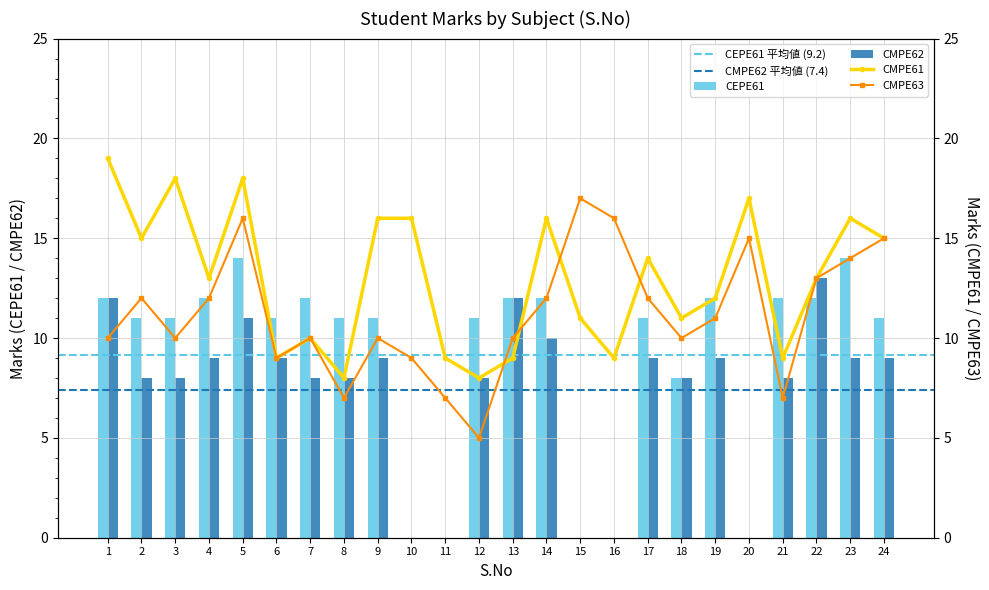

How many categories are shown in the chart?

24